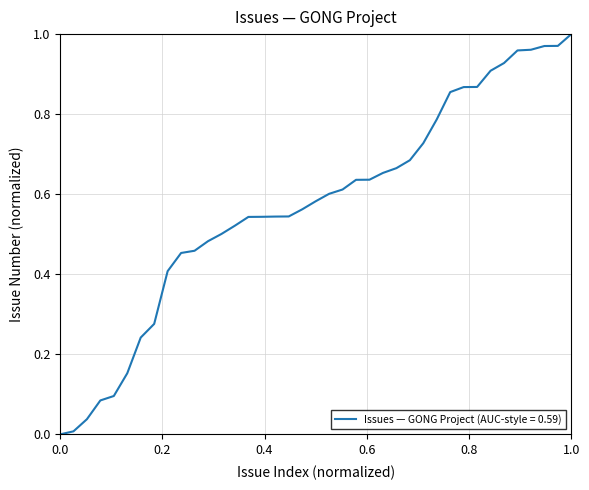

How many values exceed 0?

38